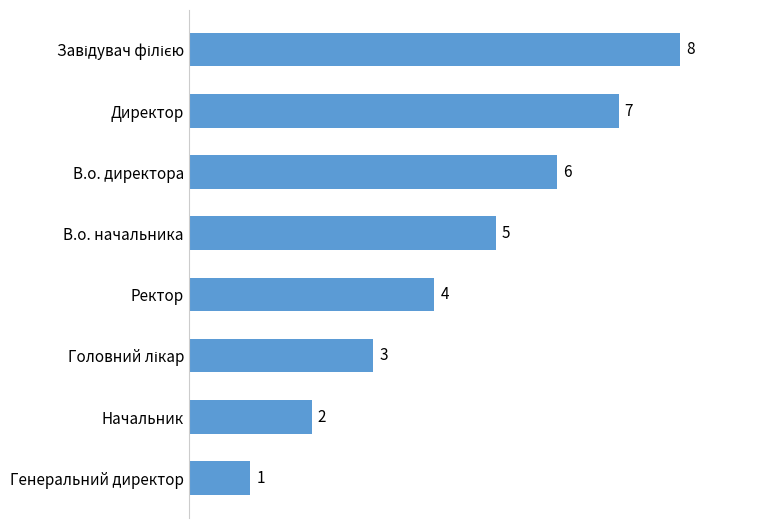

True or false: the data shows 2 at Начальник.

True